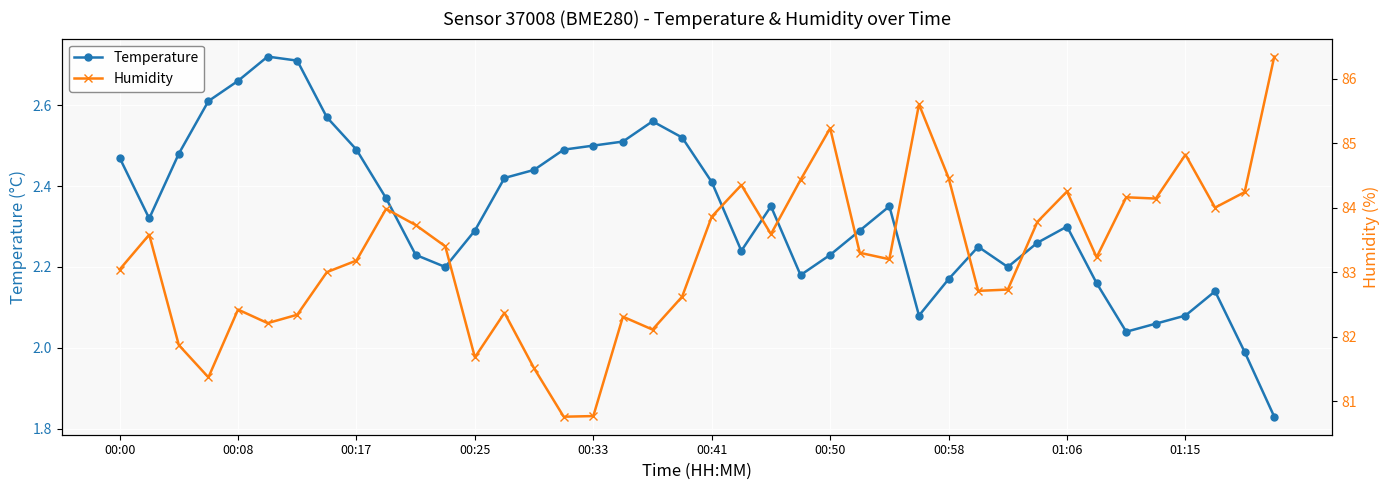

Rank the series at 29 from lowest to highest value.

Temperature, Humidity